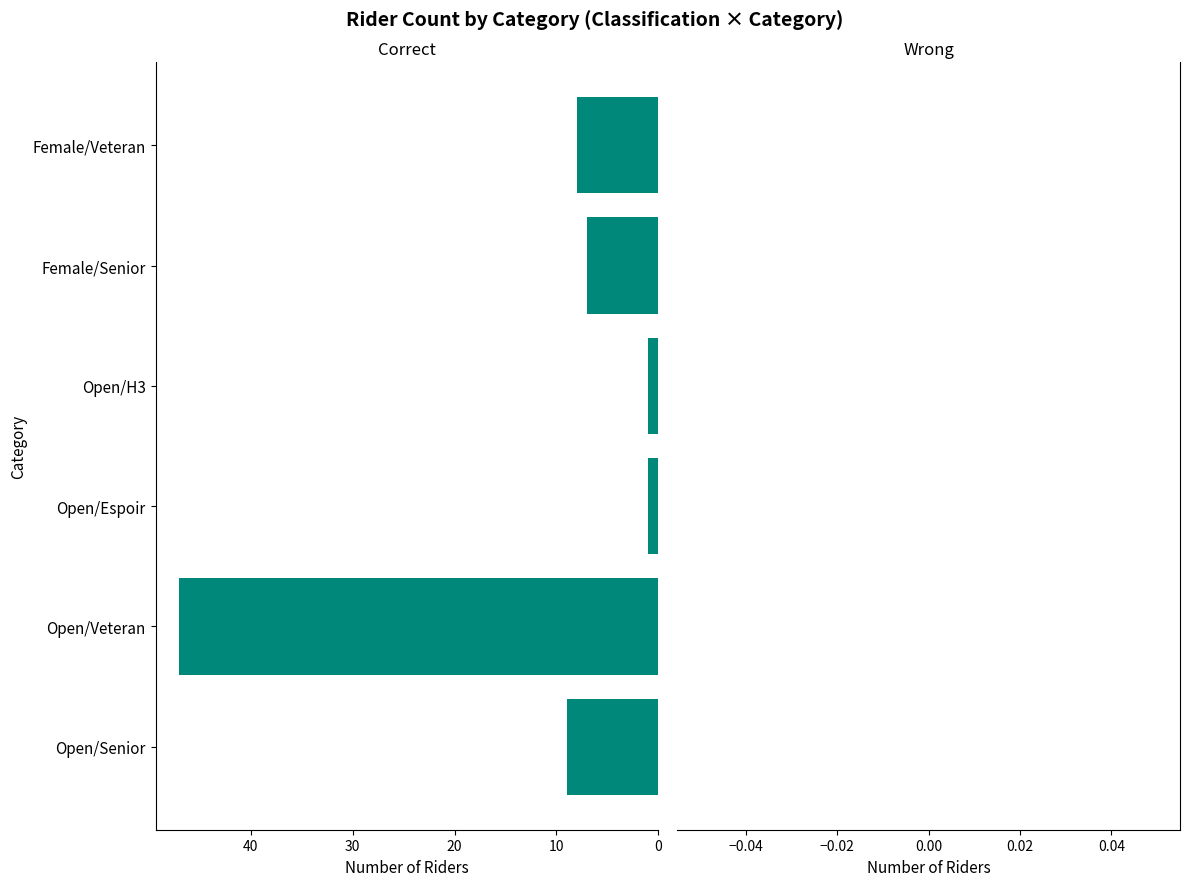

What is the minimum value shown in the chart?

1